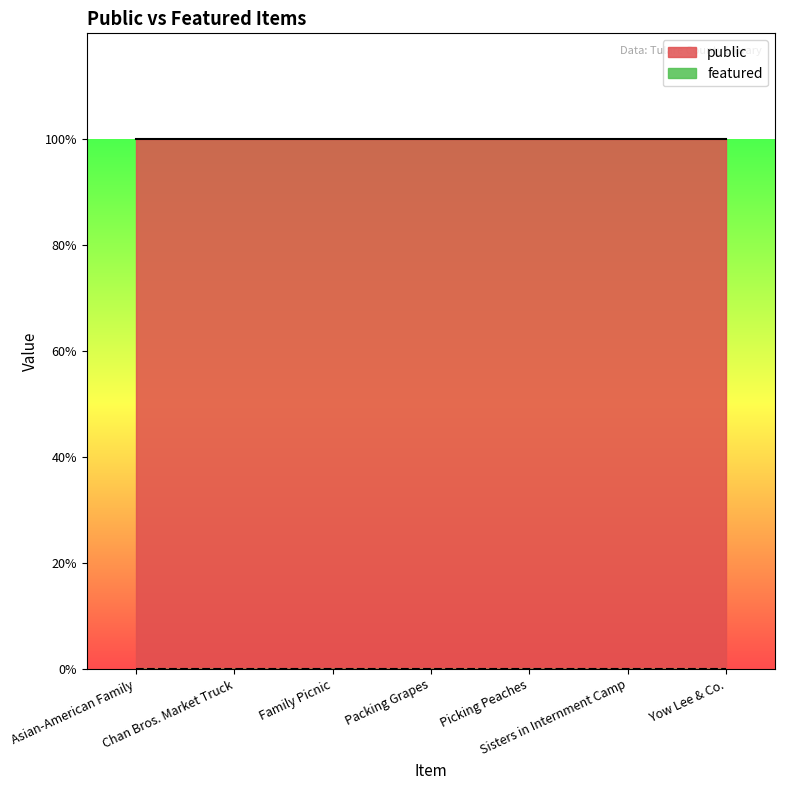

What is the difference between the highest and lowest values at Yow Lee & Co.?

1